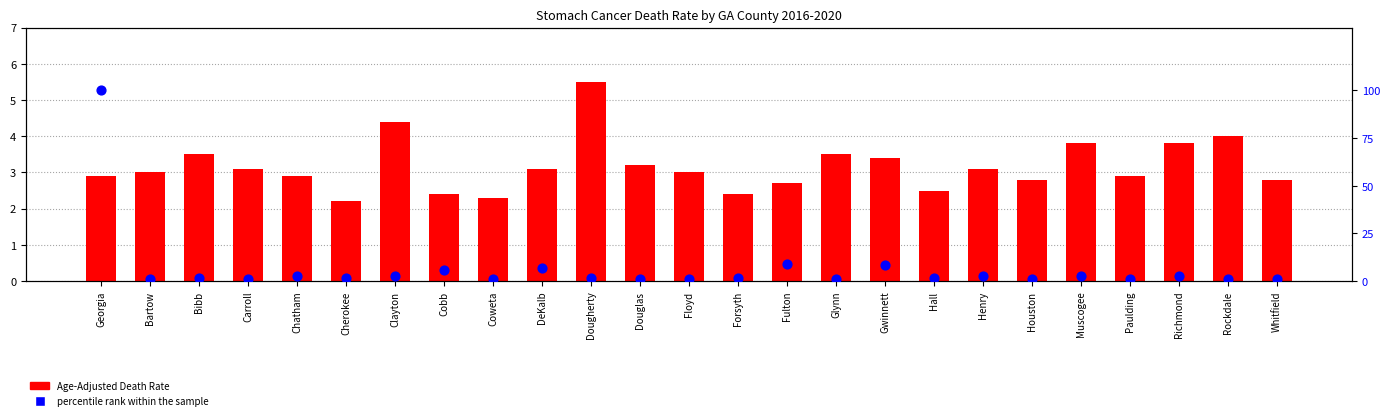

At which category is the sum across all series the highest?

Georgia